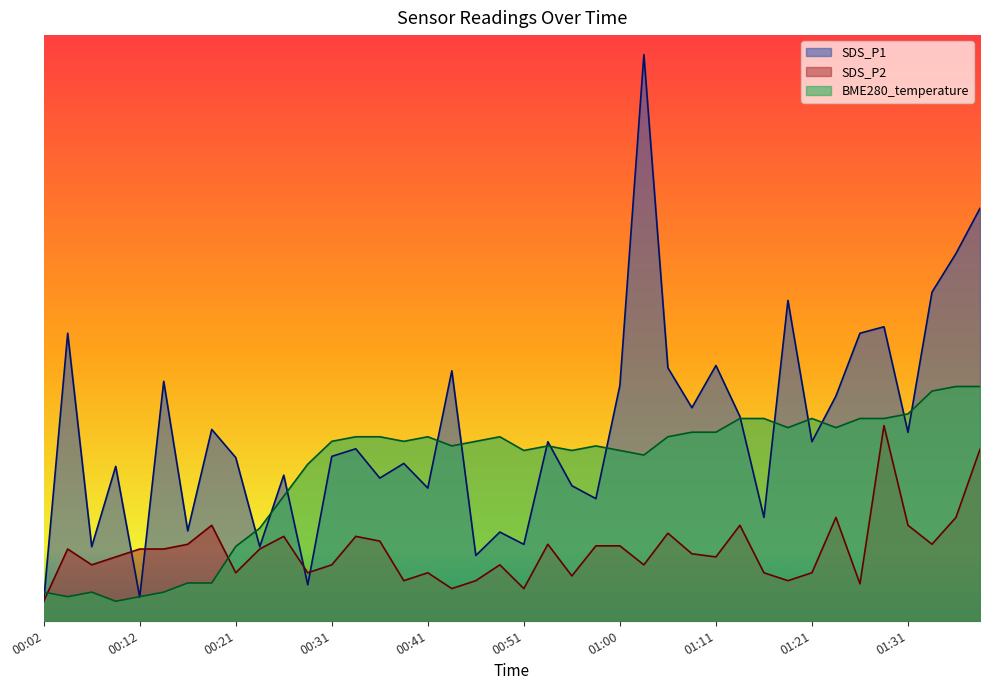

What is the value of the SDS_P1 point at the 27th from the left?

6.5